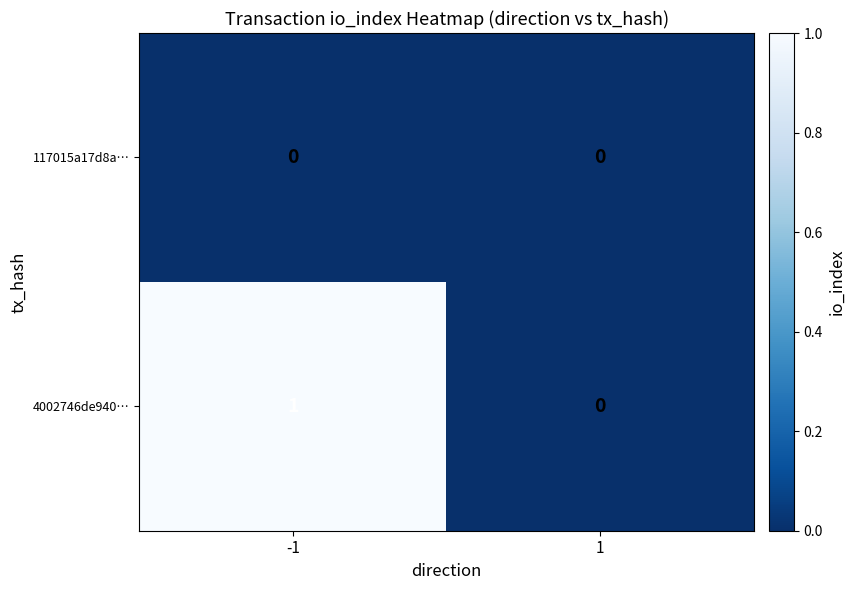

List the labels in order of 4002746de940… value, smallest first.

1, -1